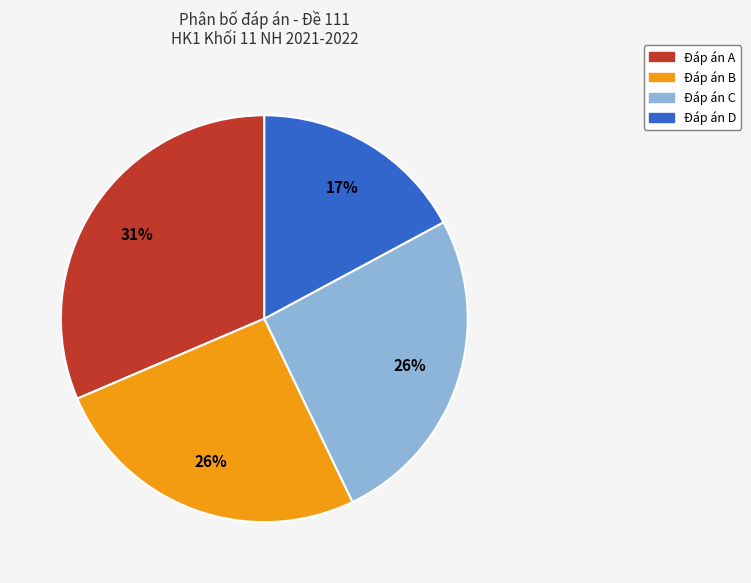

Is there a majority slice in this chart?

No